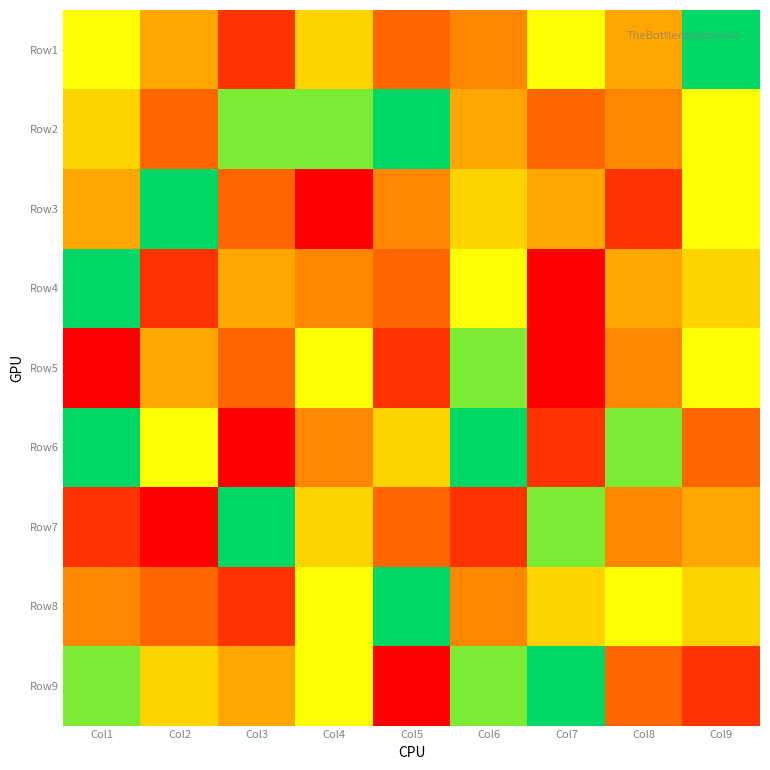

Count the number of categories in the chart.

9